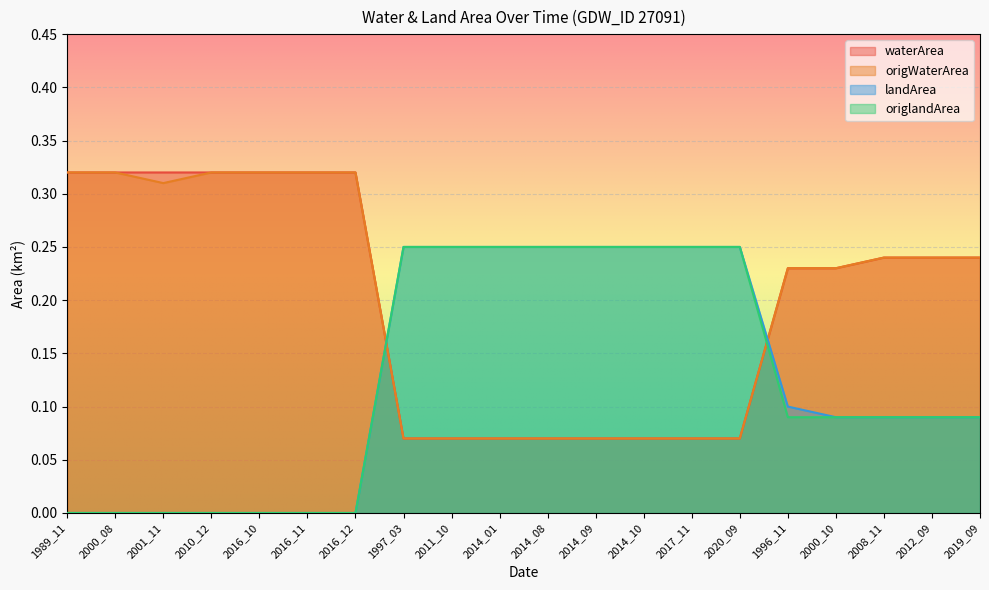

What is the sum of all waterArea values?

4.0